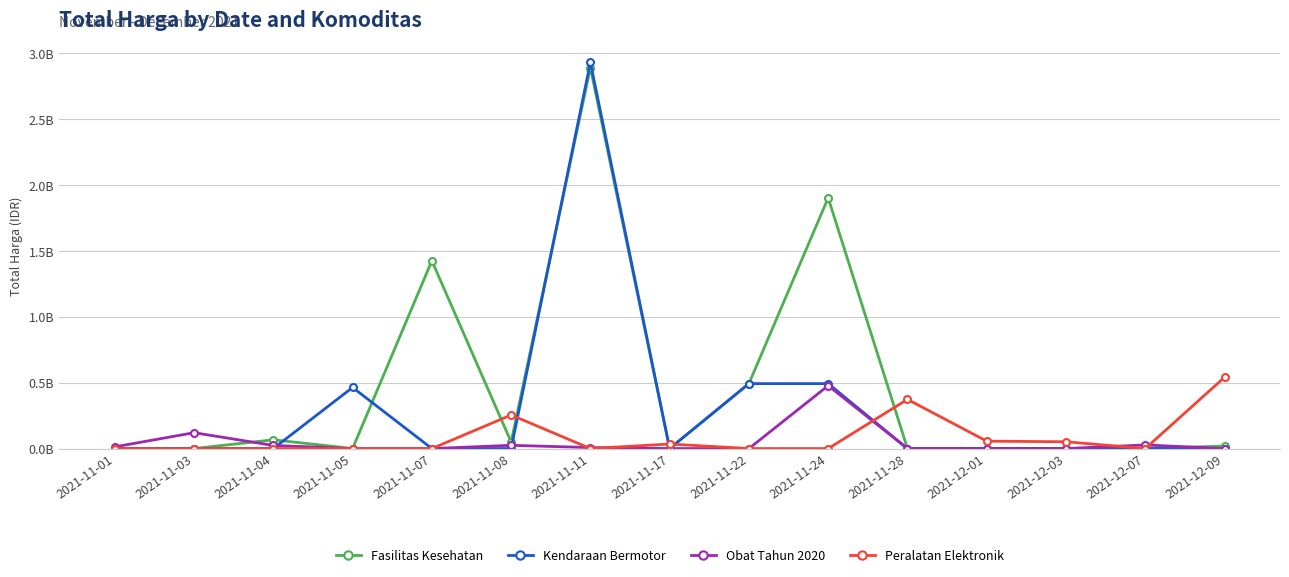

Is this an area chart (filled region under the line)?

No